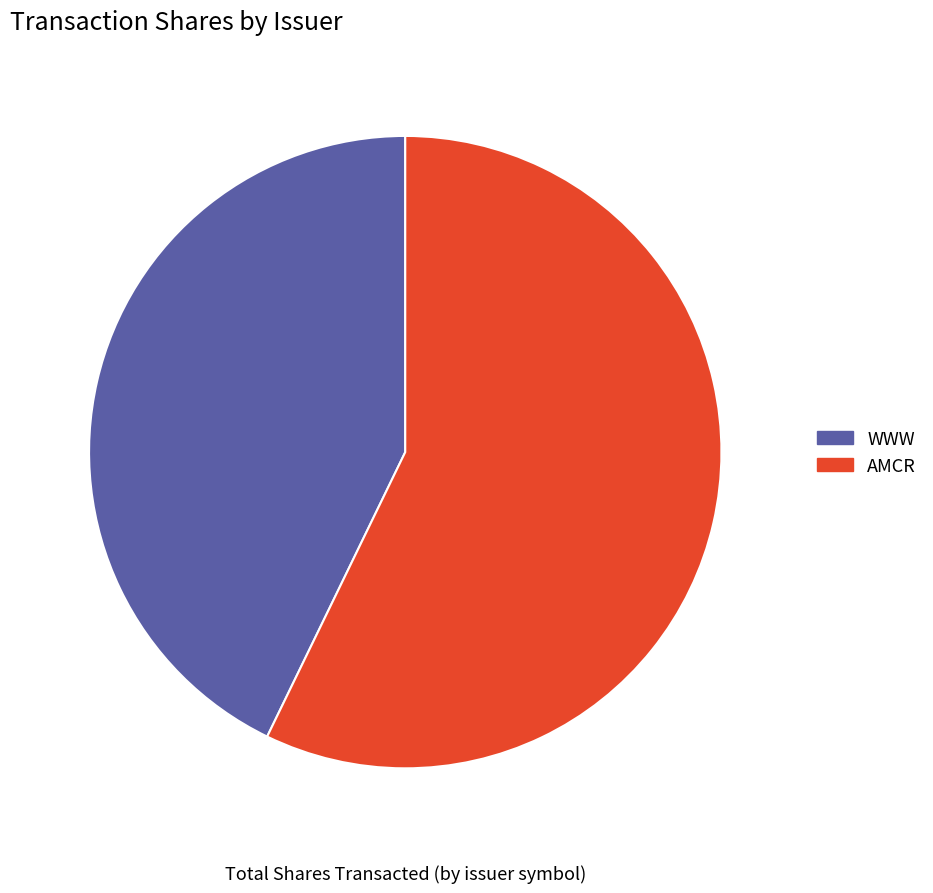

Does any single category account for the majority?

Yes